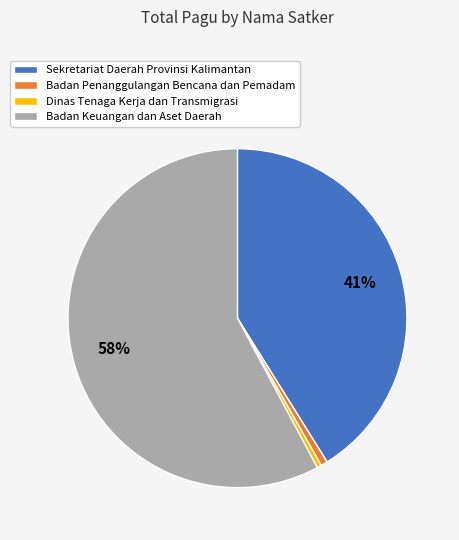

Do Badan Keuangan dan Aset Daerah and Sekretariat Daerah Provinsi Kalimantan together represent more than half of the pie?

Yes